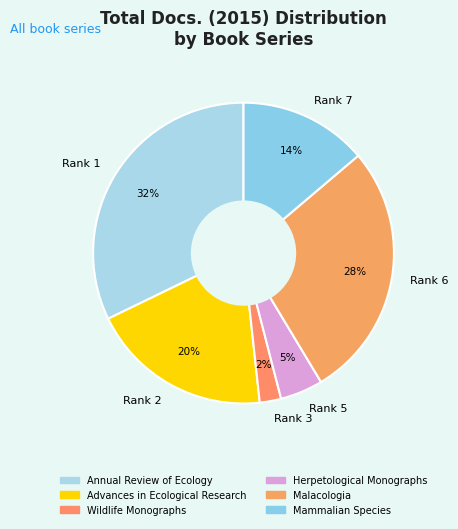

Does any single category account for the majority?

No